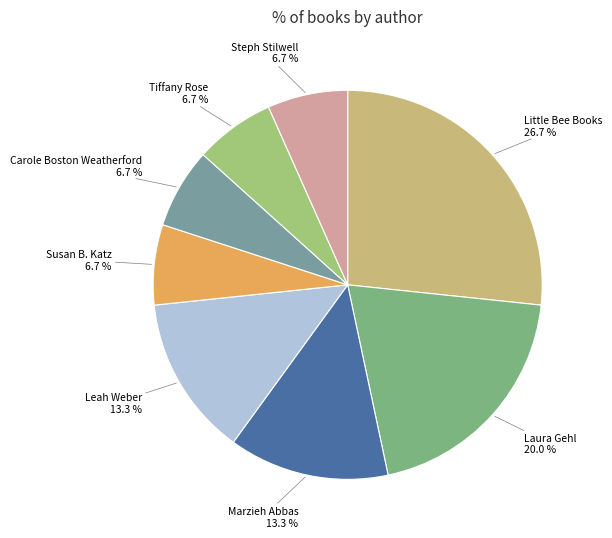

What percentage is the Susan B. Katz slice, to the nearest percent?

7%